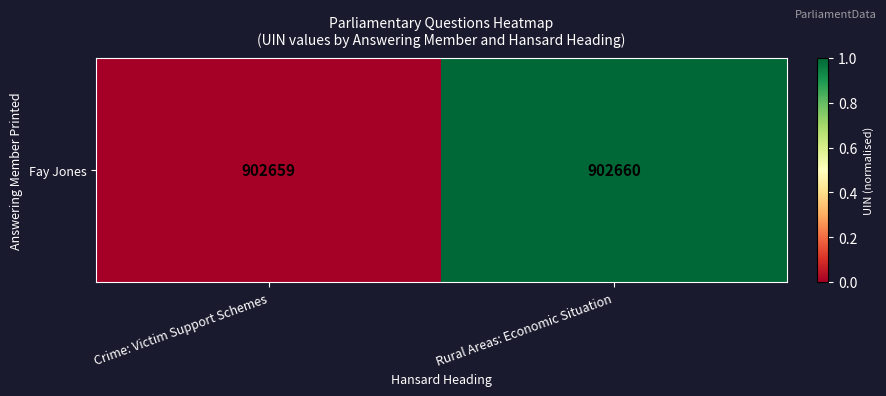

Rank the categories by value from highest to lowest.

Rural Areas: Economic Situation, Crime: Victim Support Schemes